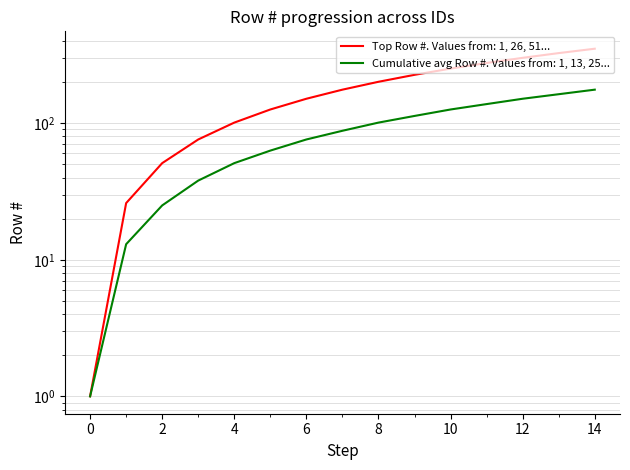

What are all the series names shown in the legend?

Row # per ID (first entries), Row # cumulative avg